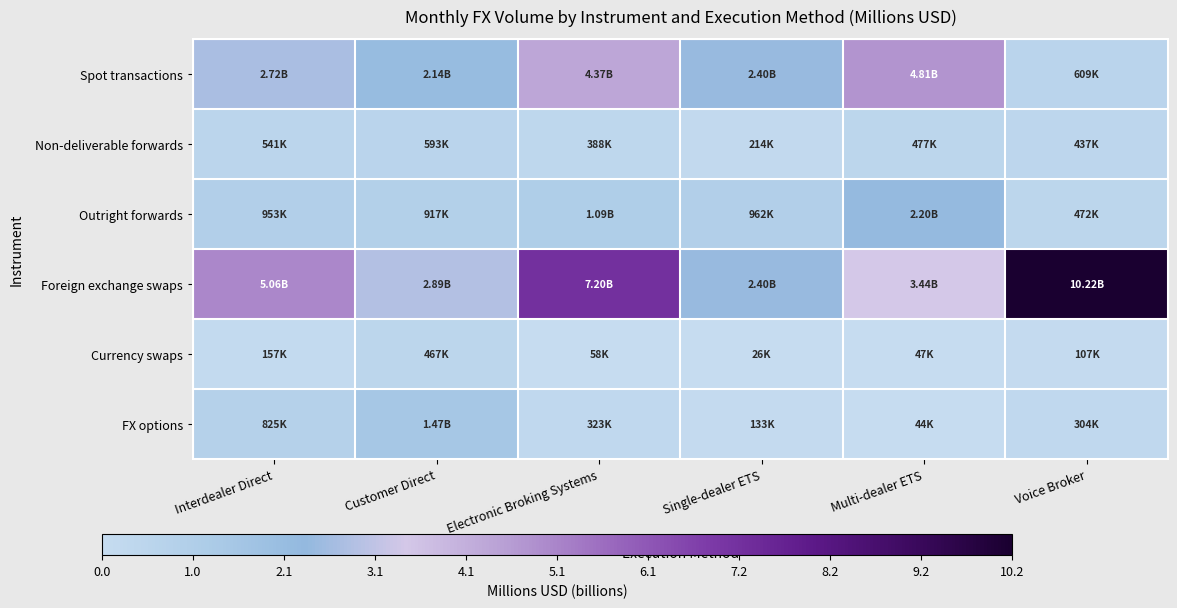

How many categories are shown in the chart?

6